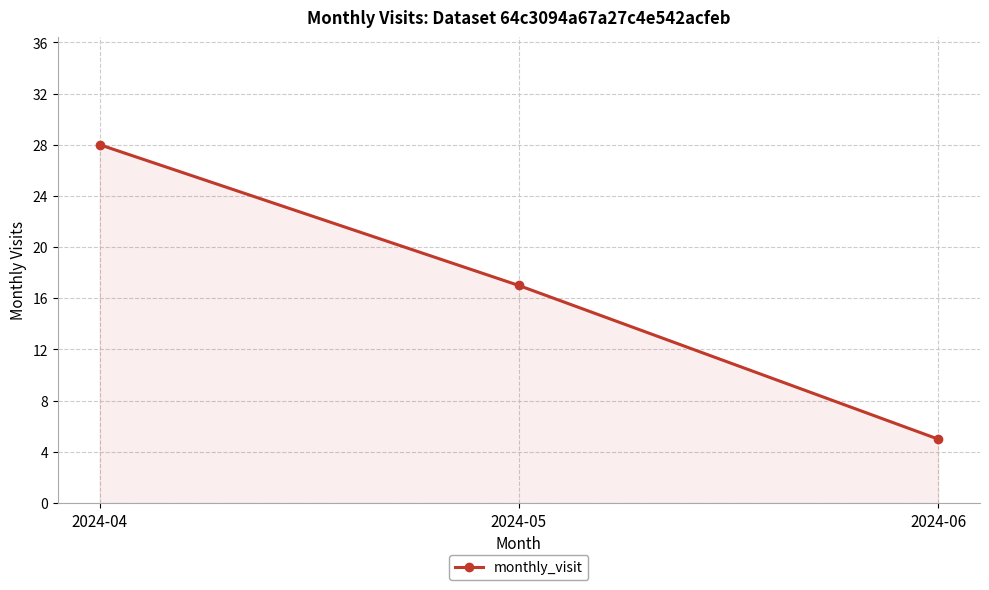

Does the chart display data point markers on the line(s)?

Yes